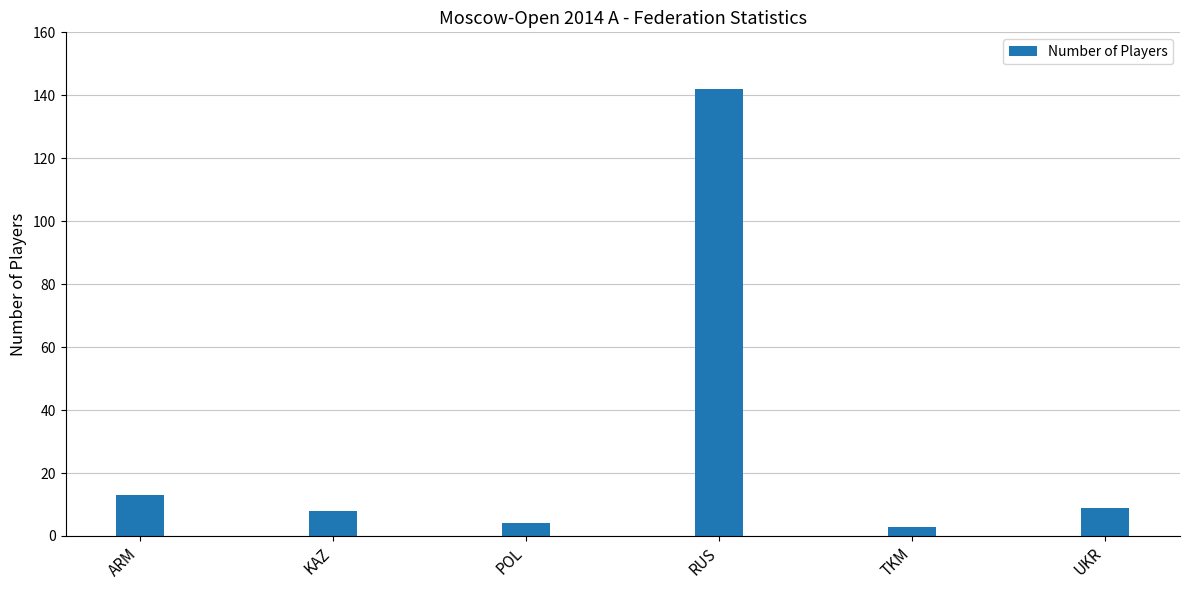

What is the value of the 5th bar from the left?

3